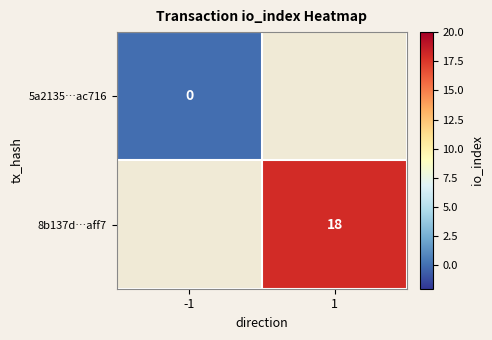

Rank the series by their maximum value, from lowest to highest.

5a2135…ac716, 8b137d…aff7